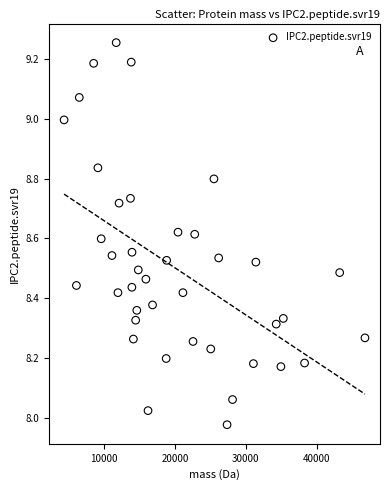

What is the range of Y values (max minus min)?

1.3